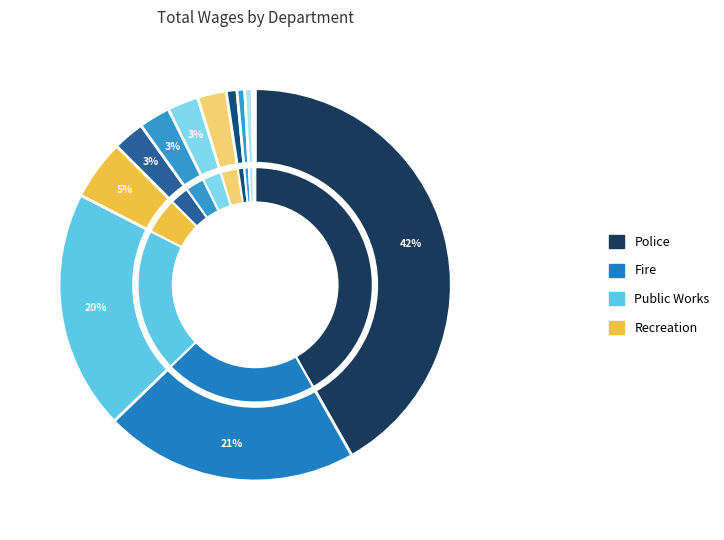

To the nearest percent, what is the difference between the Fire and Human Resources slice percentages?

20%